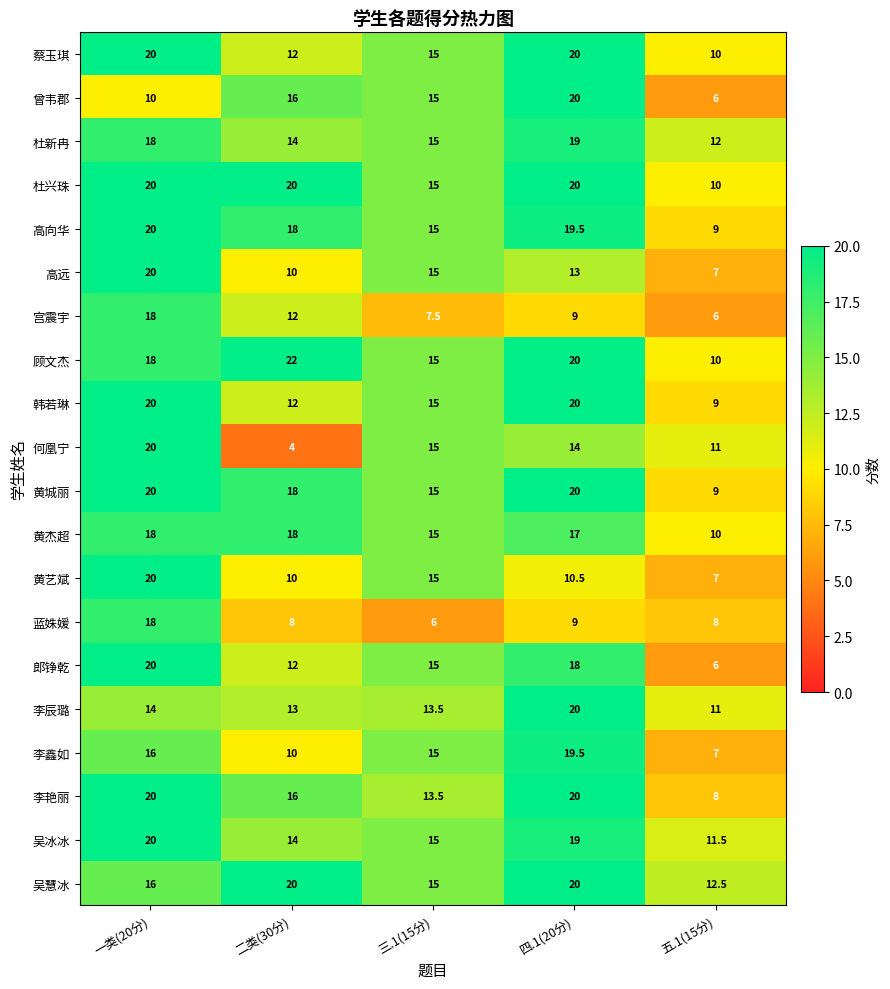

How many distinct data groups are displayed?

20